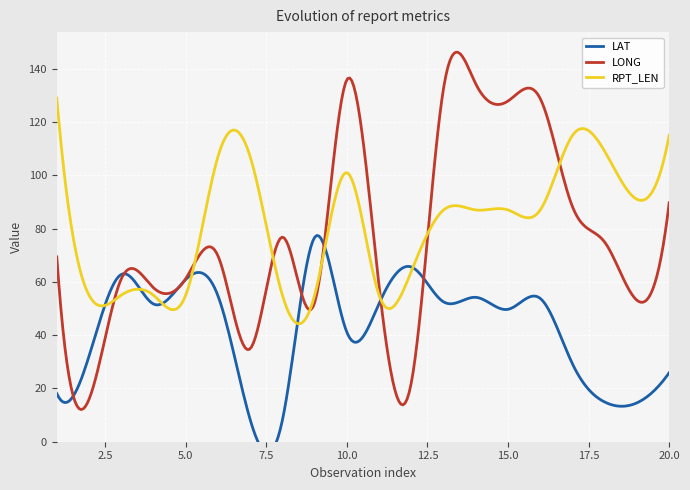

How many values in the LONG series exceed 69?

11